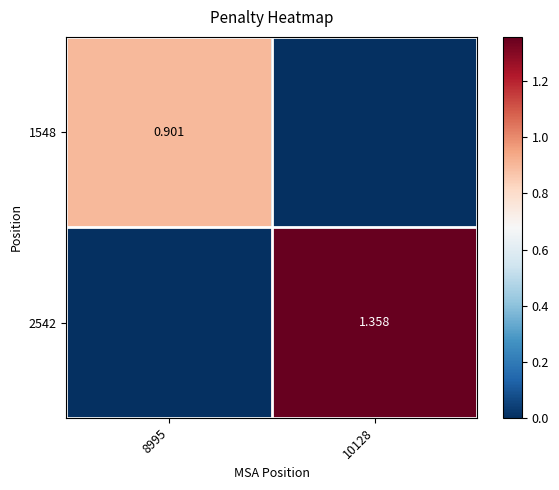

At how many categories does at least one series exceed 1?

1